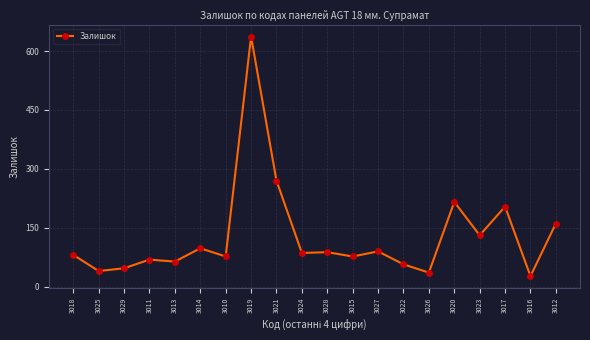

True or false: there are more than 2 points higher than both neighbors.

True